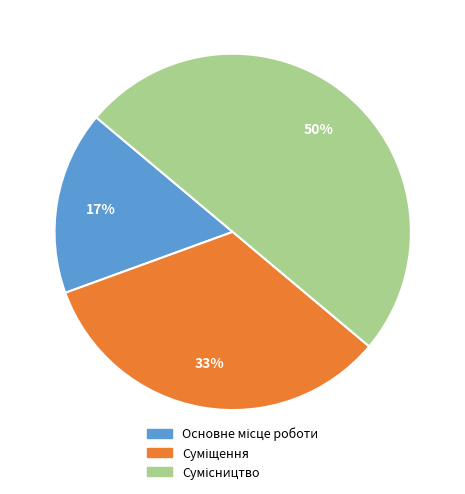

To the nearest percent, what is the average slice percentage?

33%